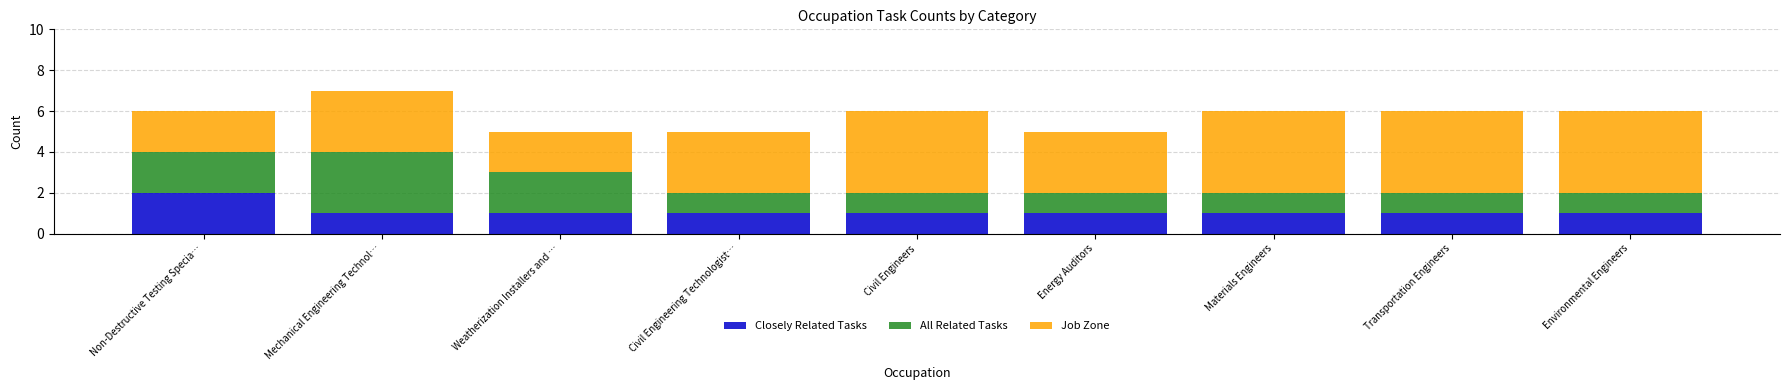

Reading left to right, what are the values for Closely Related Tasks?

Non-Destructive Testing Specia…=2	Mechanical Engineering Technol…=1	Weatherization Installers and …=1	Civil Engineering Technologist…=1	Civil Engineers=1	Energy Auditors=1	Materials Engineers=1	Transportation Engineers=1	Environmental Engineers=1